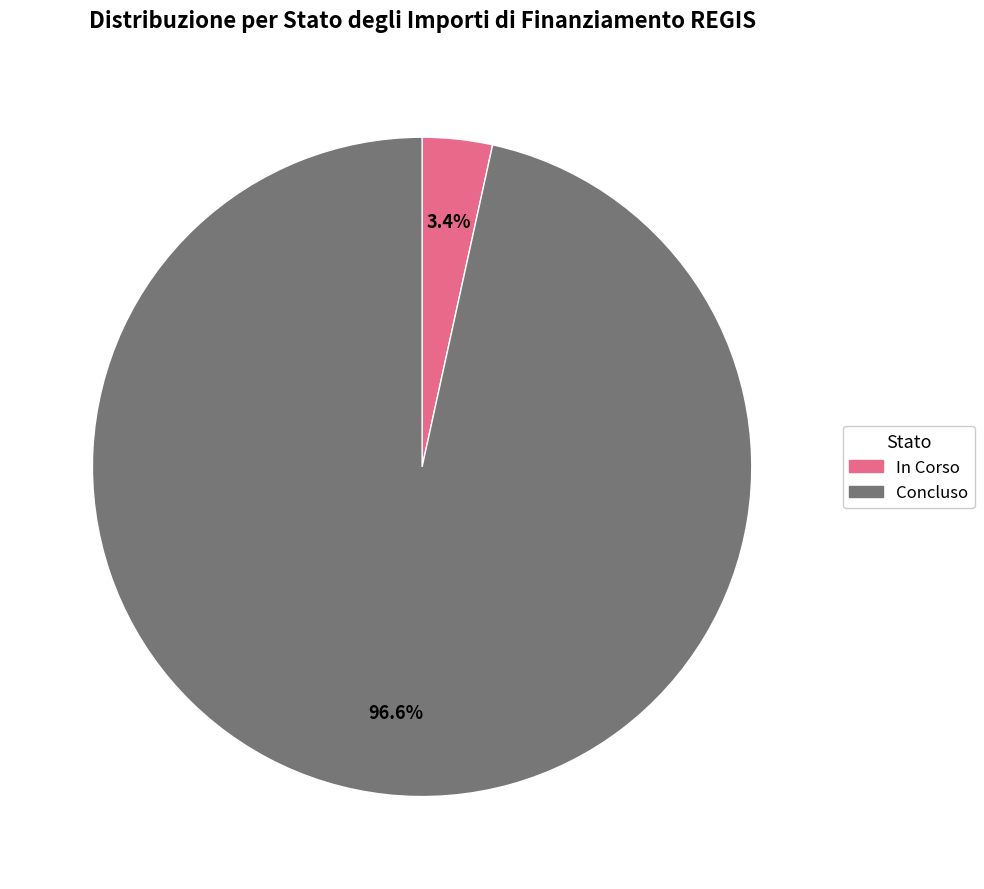

Between Concluso and In Corso, which is larger?

Concluso